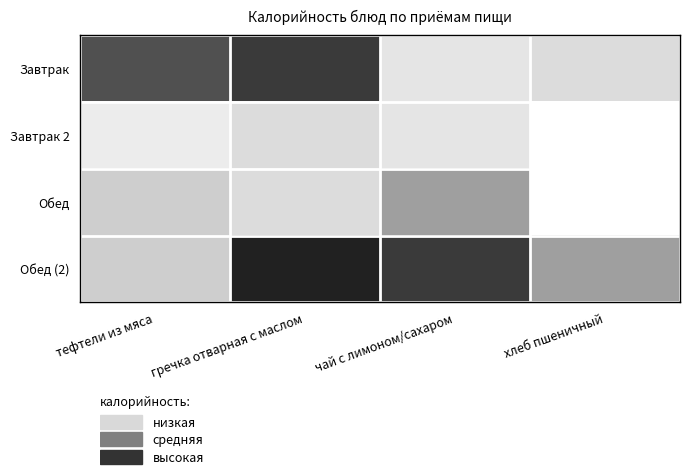

Between хлеб пшеничный and чай с лимоном/сахаром, which is larger?

хлеб пшеничный